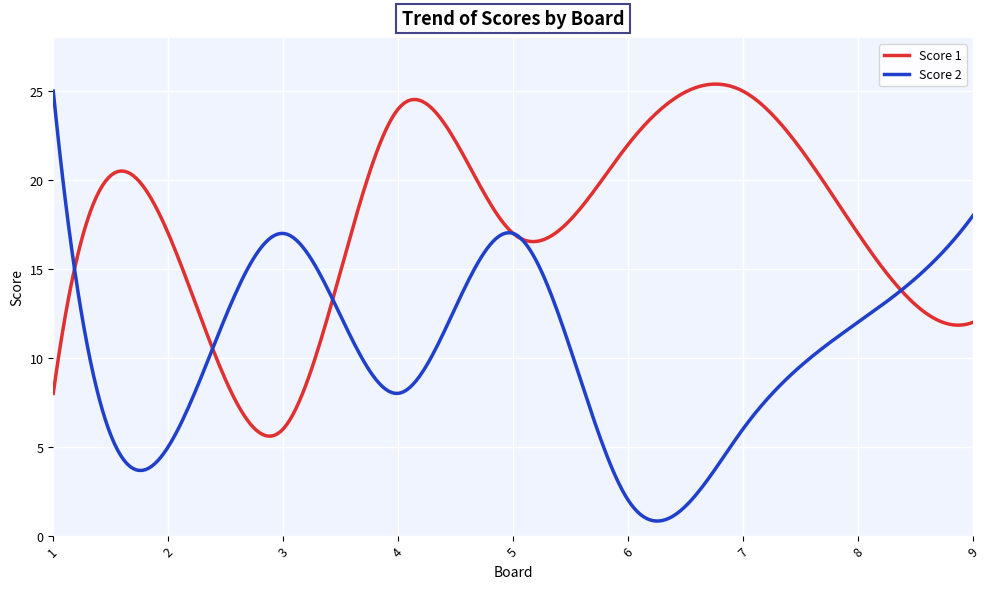

Which series has the largest total across all categories?

Score 1